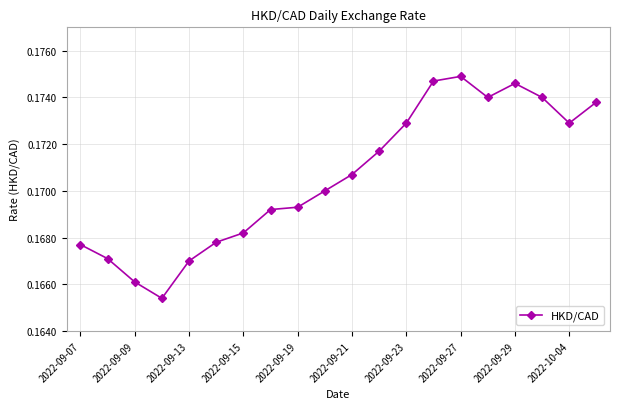

How many values are between 0 and 1?

20